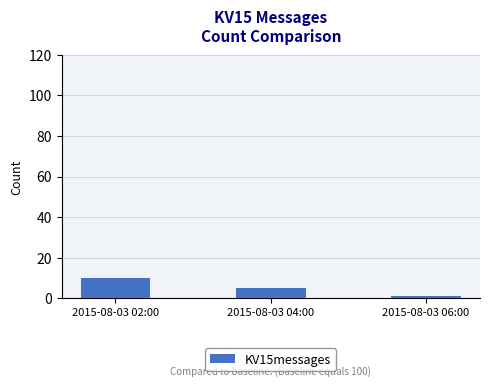

What is the label of the 3rd bar from the right?

2015-08-03 02:00